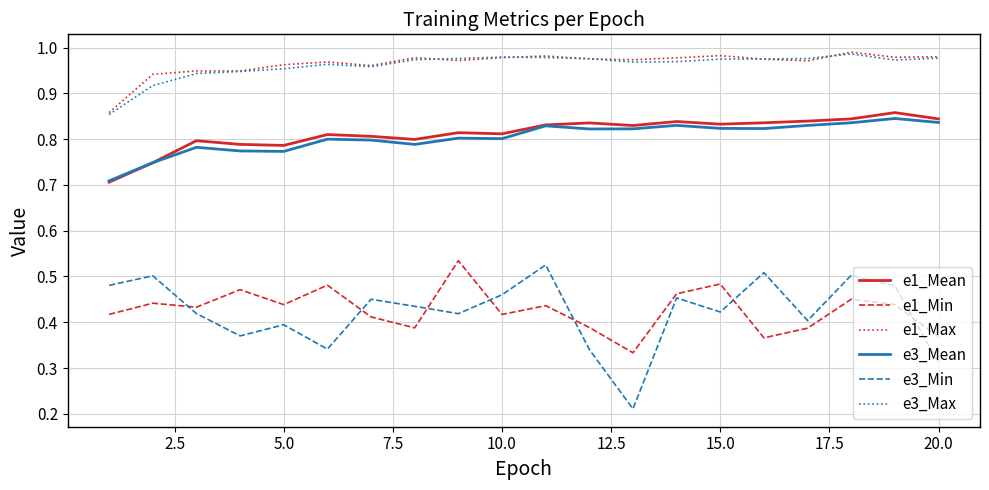

True or false: e3_Mean and e1_Max cross at least once.

False